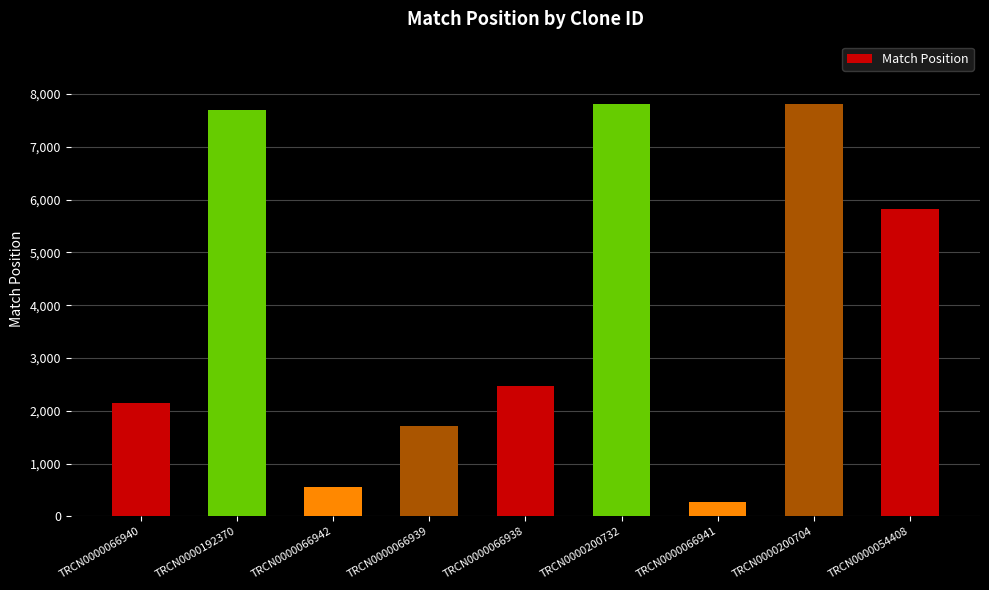

Count the number of data series in this chart.

1